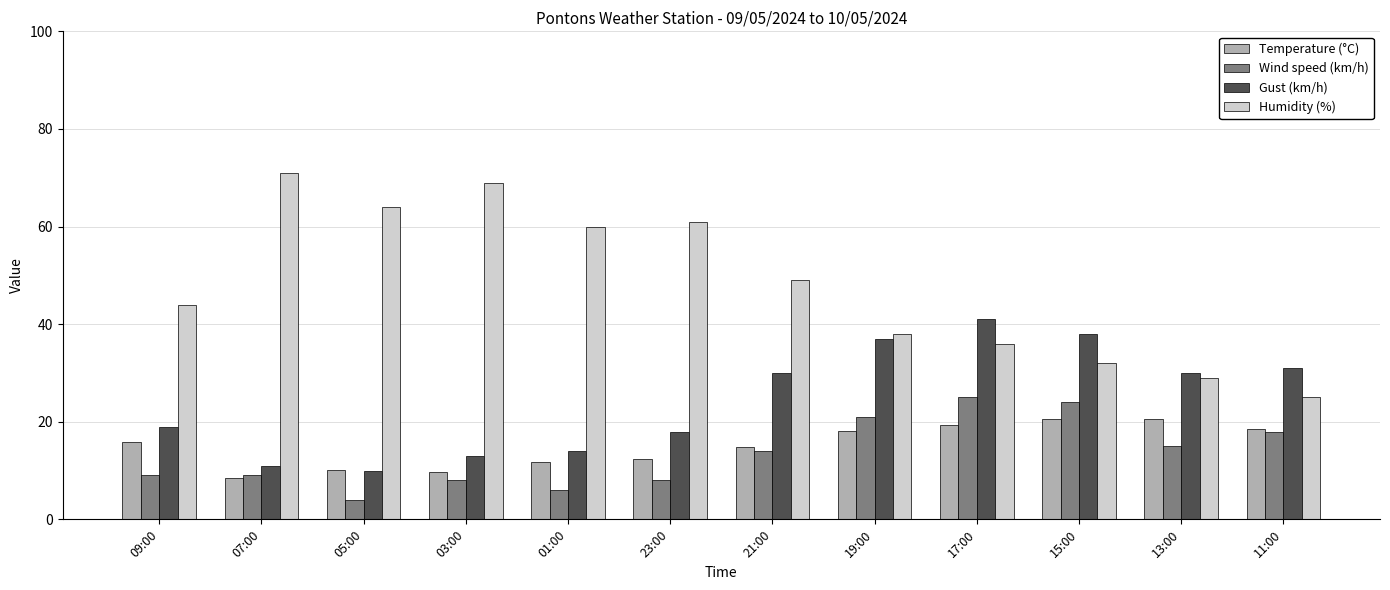

Which series has the widest spread of values?

Humidity (%)